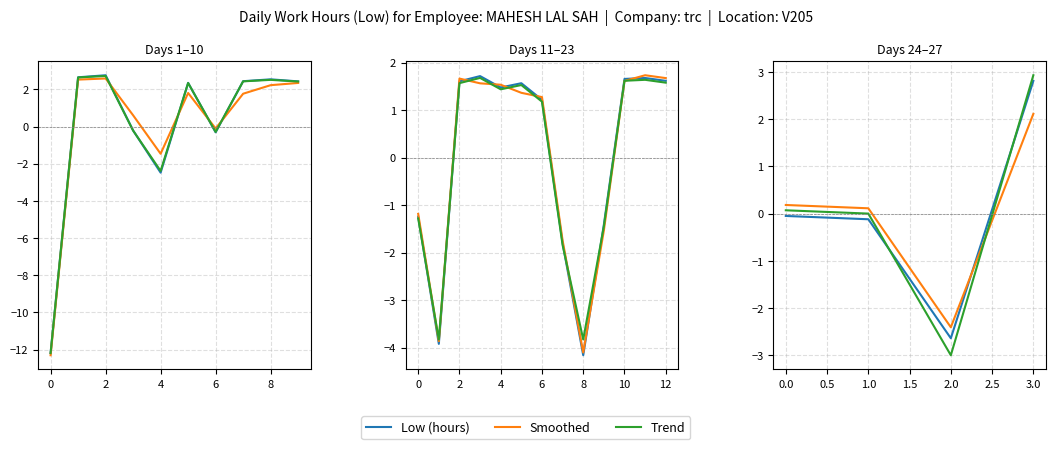

Which series has the largest total across all categories?

Smoothed